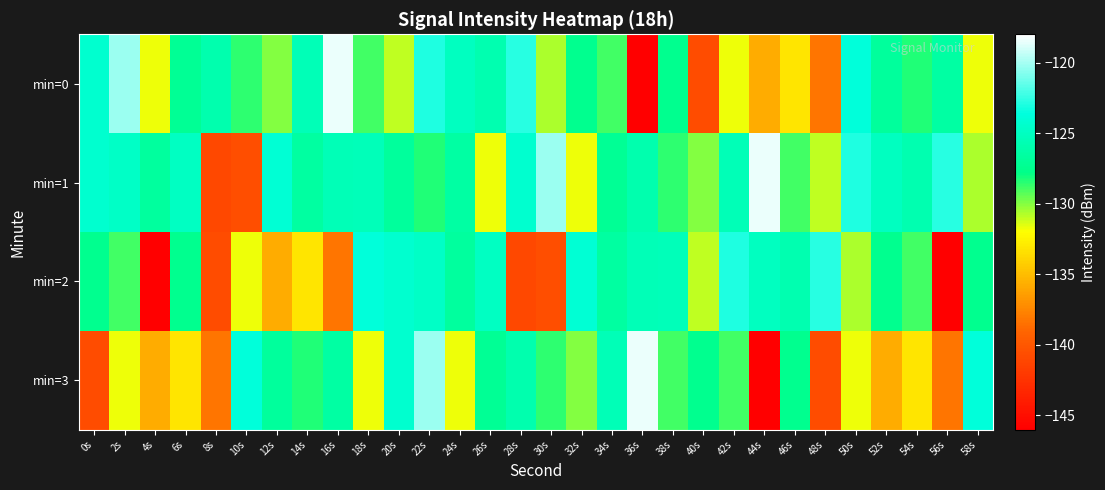

Between 4s and 2s, which is larger?

2s